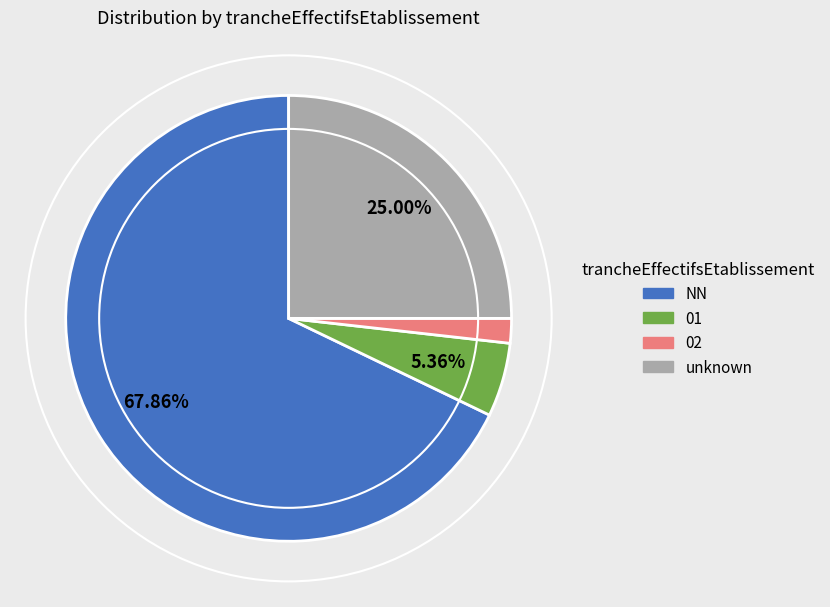

Rank the categories by value from highest to lowest.

NN, unknown, 01, 02